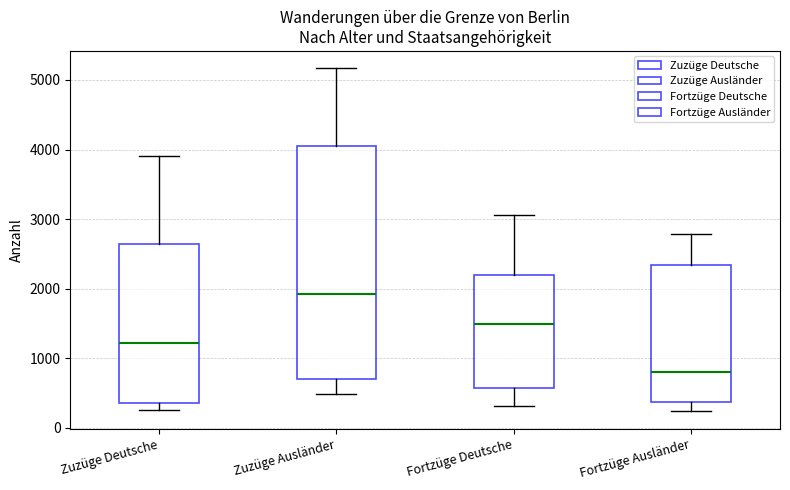

Which box has the lowest median line?

Fortzüge Ausländer